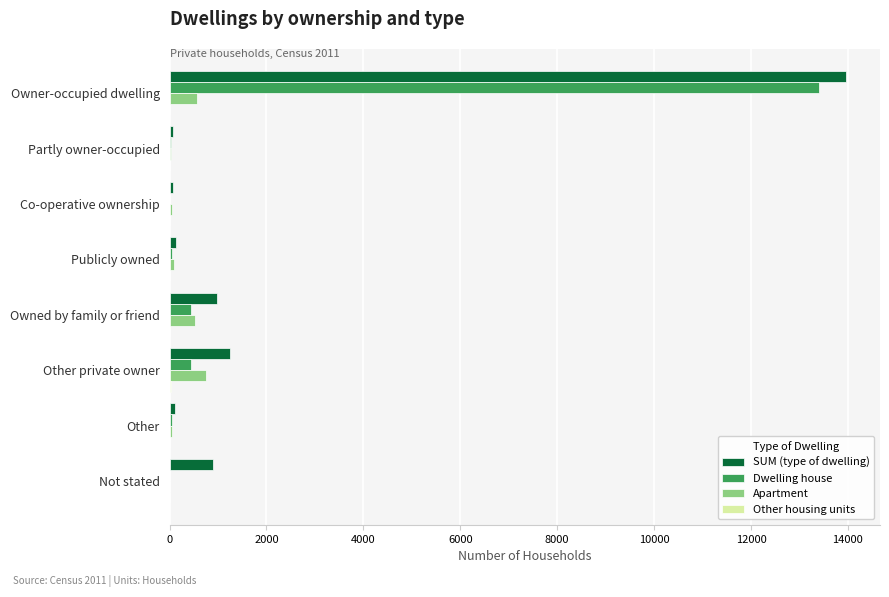

What is the maximum value shown in the chart?

13964